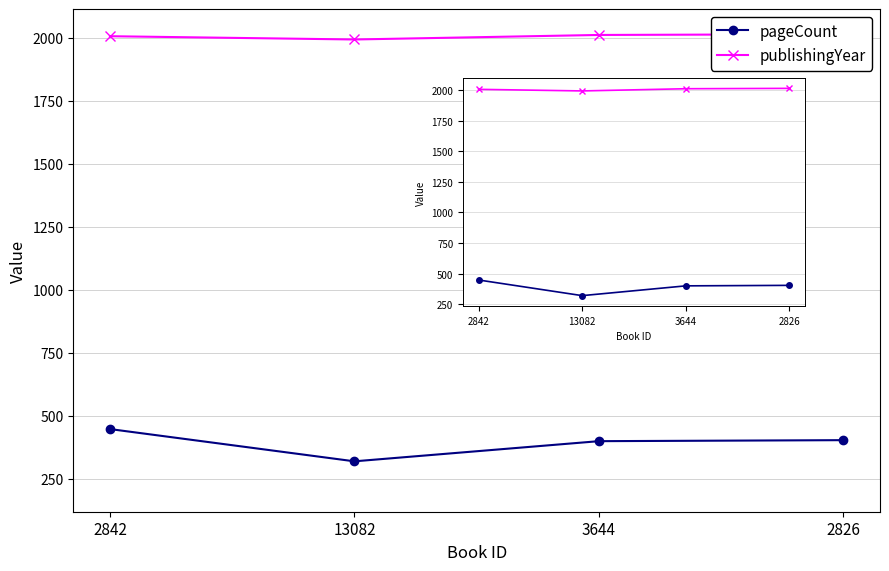

True or false: publishingYear has more than 0 interior local peaks.

False